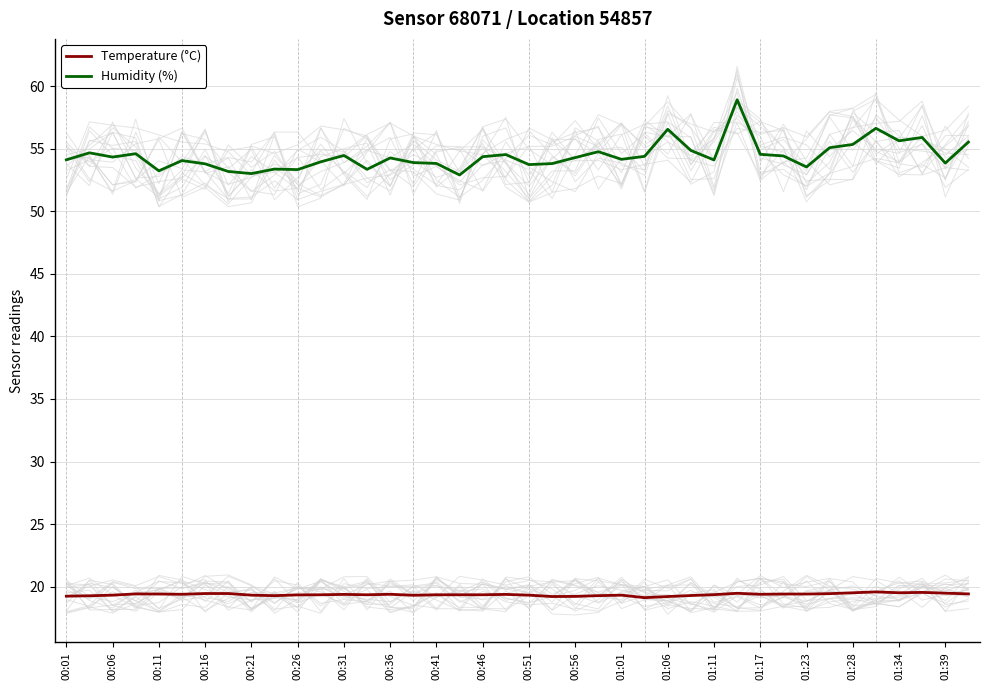

True or false: Temperature (°C) and Humidity (%) intersect in this chart.

False